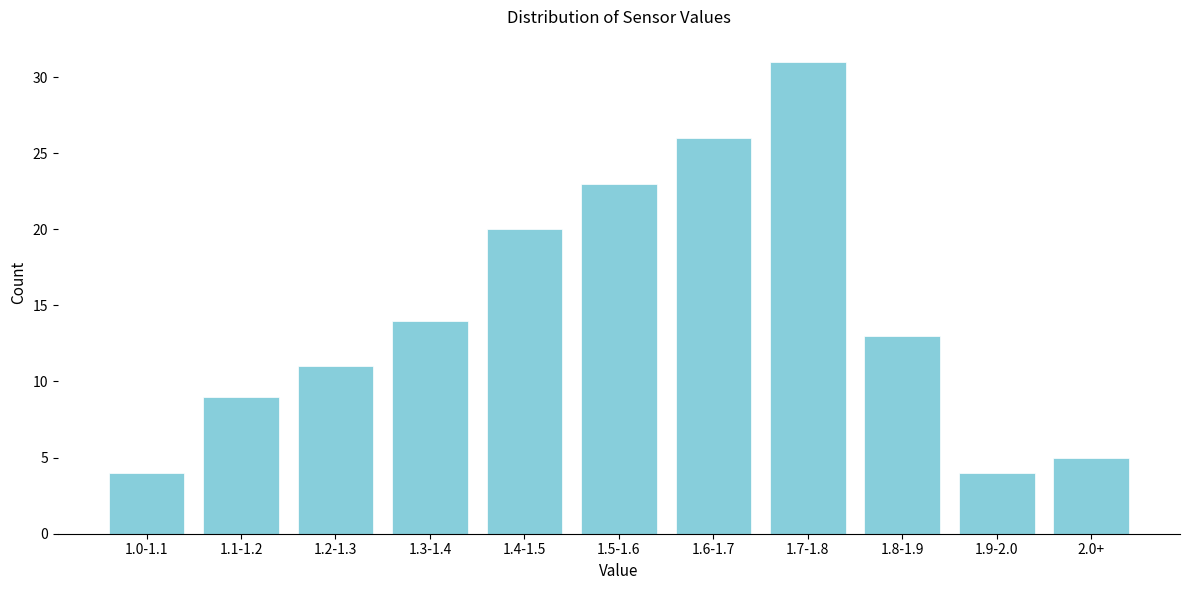

Reading right to left, list all the values displayed in this chart.

2.0+=5	1.9-2.0=4	1.8-1.9=13	1.7-1.8=31	1.6-1.7=26	1.5-1.6=23	1.4-1.5=20	1.3-1.4=14	1.2-1.3=11	1.1-1.2=9	1.0-1.1=4